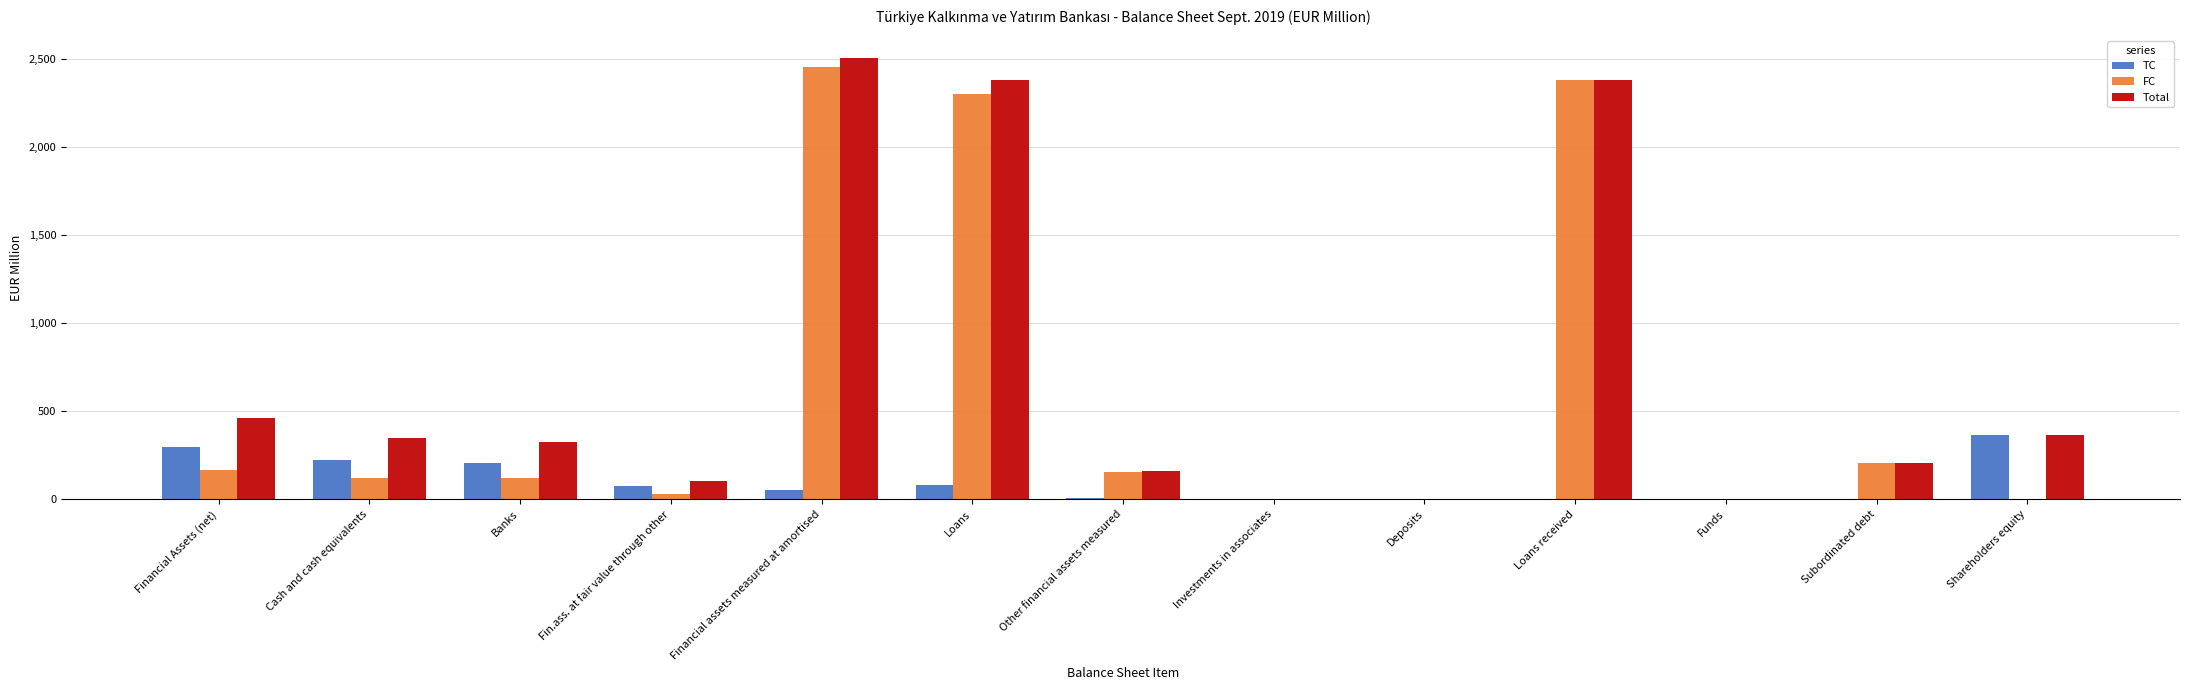

Is the value of Total at Subordinated debt greater than the value of FC at Other financial assets measured?

Yes